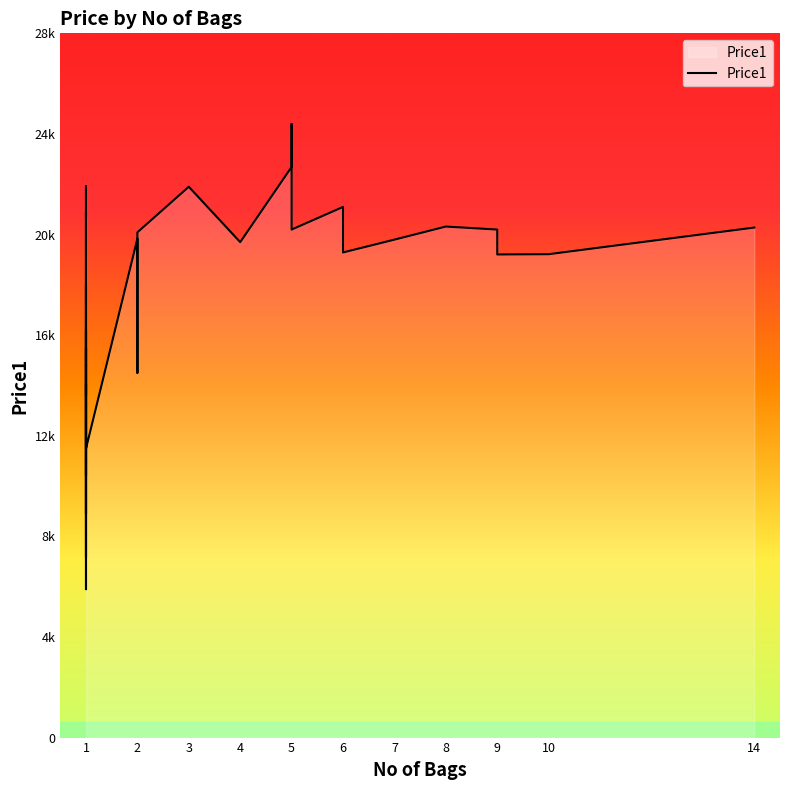

Approximately how many times larger is the value at 9 compared to 1?

1.4